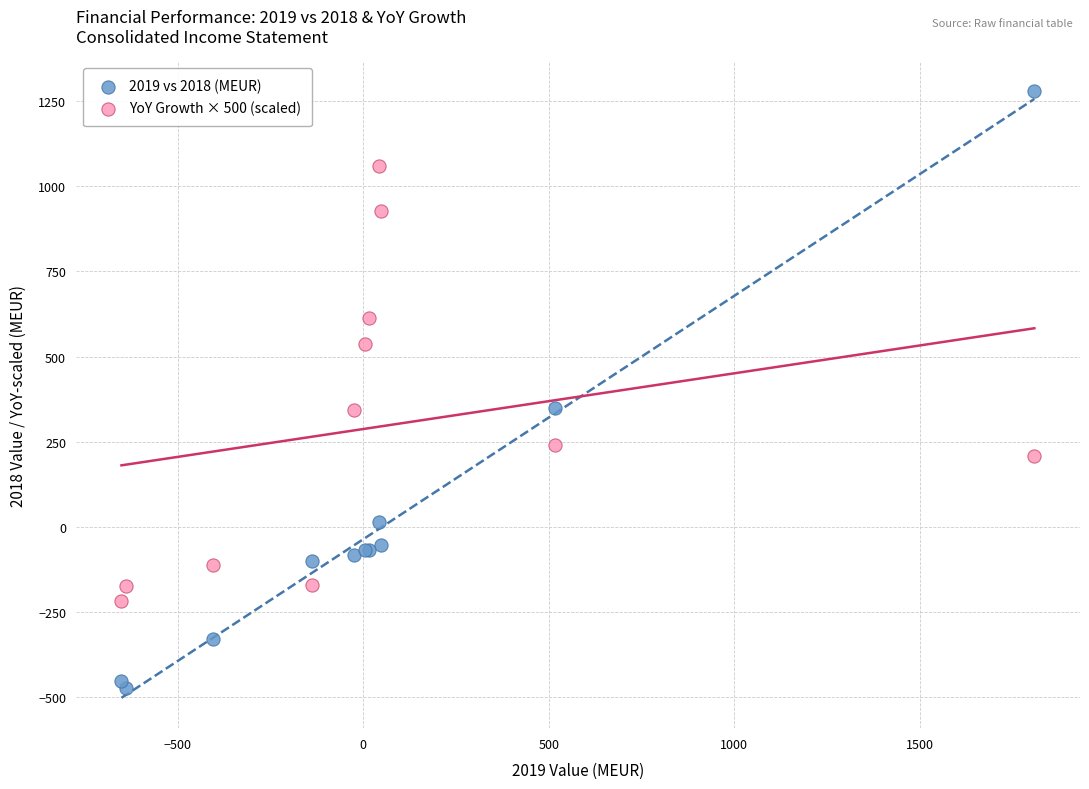

Which series has the largest Y range (max minus min)?

2019 vs 2018 (MEUR)